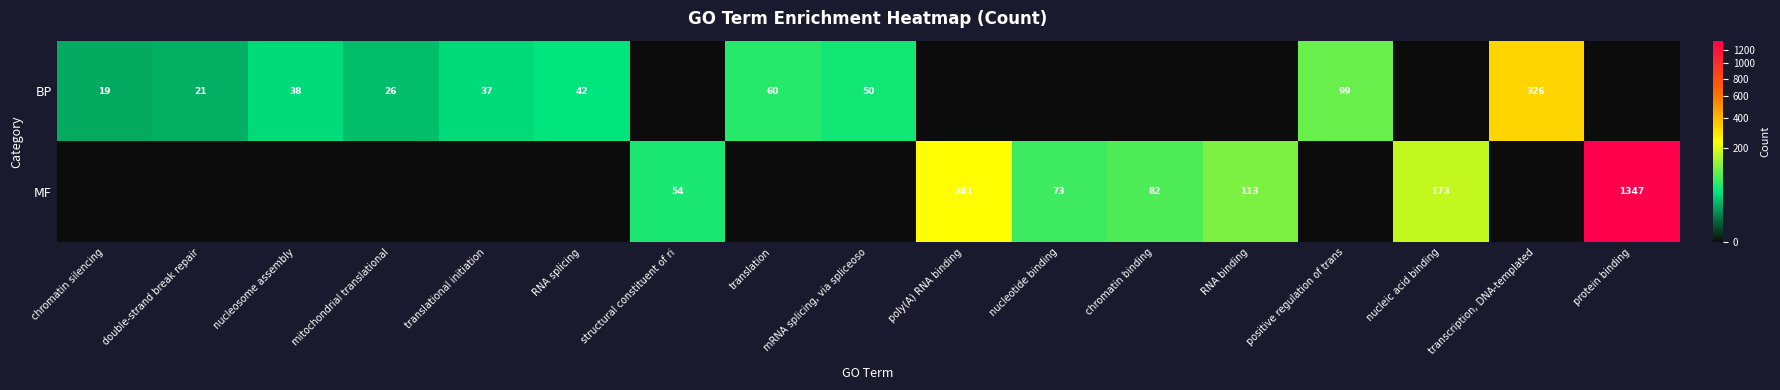

The BP series shows 26 at mitochondrial translational. True or false?

True